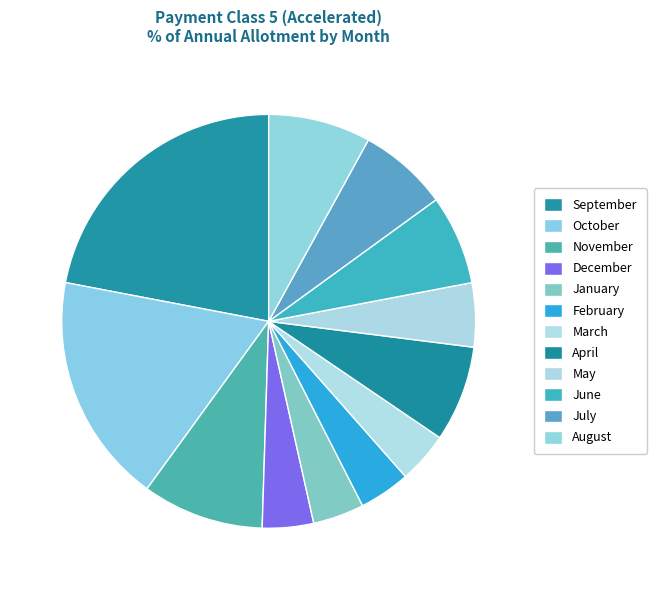

How many segments does this pie chart have?

12